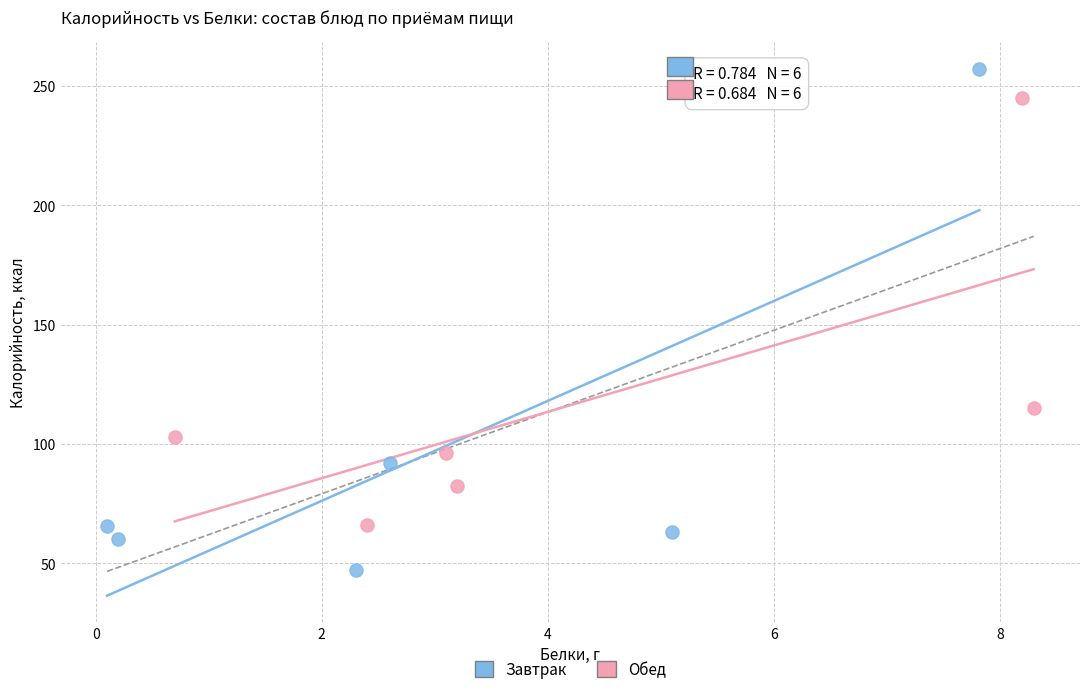

What are all the series names shown in the legend?

Завтрак, Обед